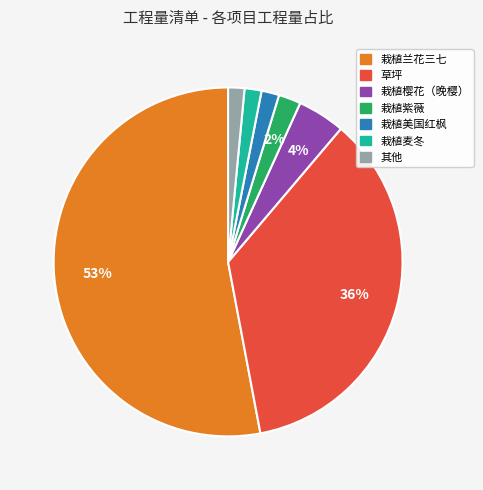

Does any single category account for the majority?

Yes